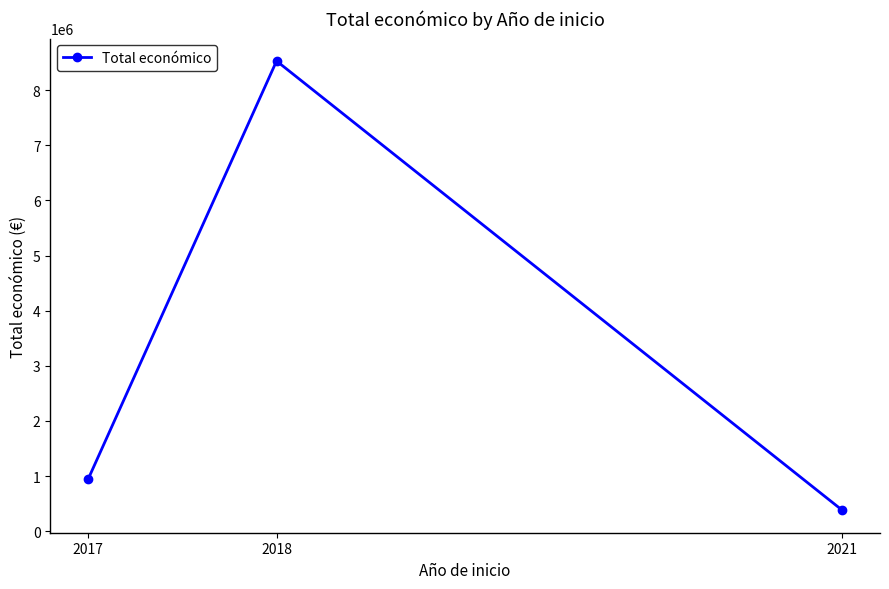

What is the greatest value displayed?

8527844